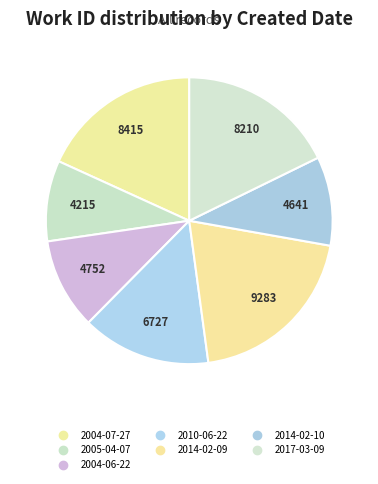

Count the number of slices in the pie.

7